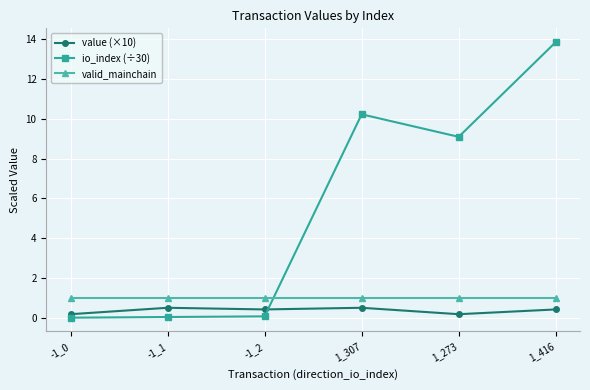

What is the difference between the value (×10) values at 1_273 and -1_1?

0.3